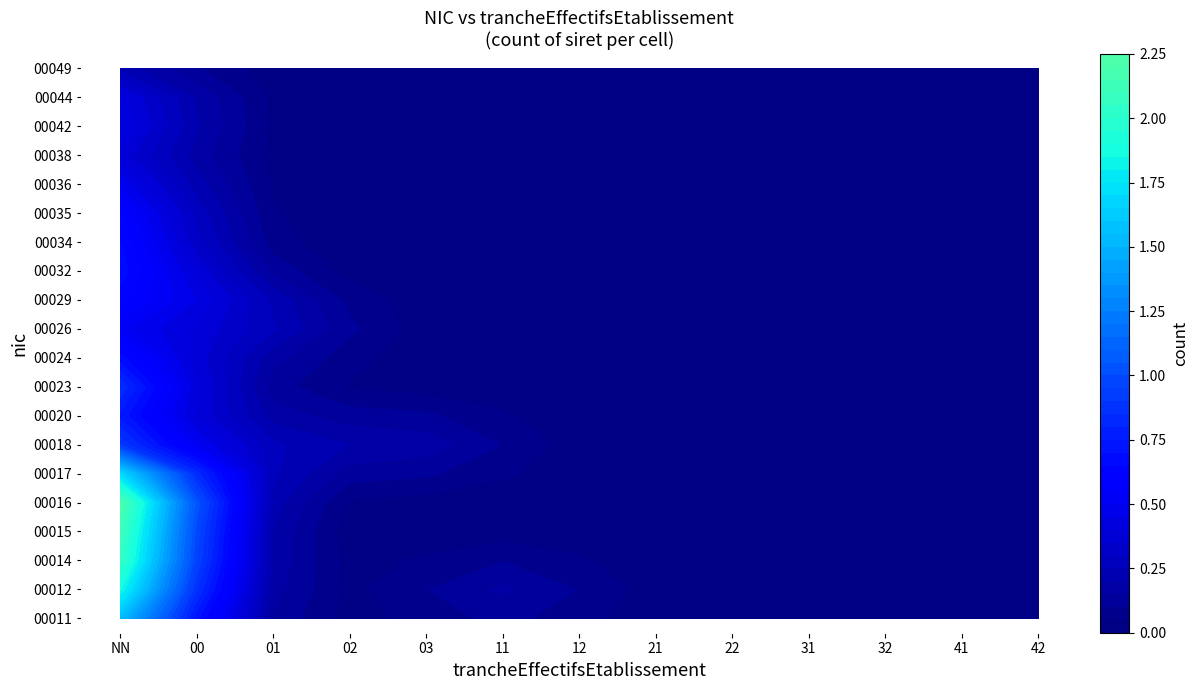

What is the highest value of the 00011 series?

1.5